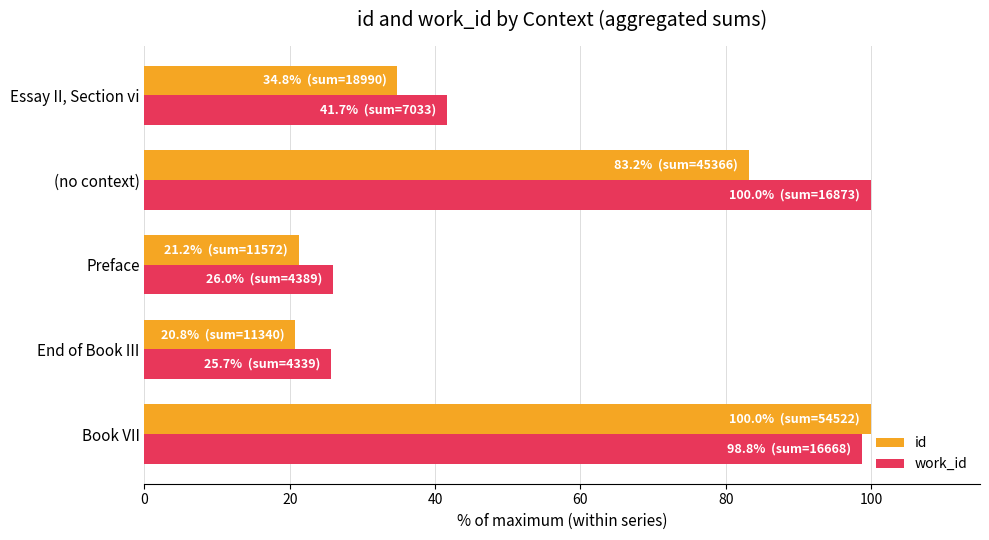

Rank the categories by work_id value from highest to lowest.

(no context), Book VII, Essay II, Section vi, Preface, End of Book III